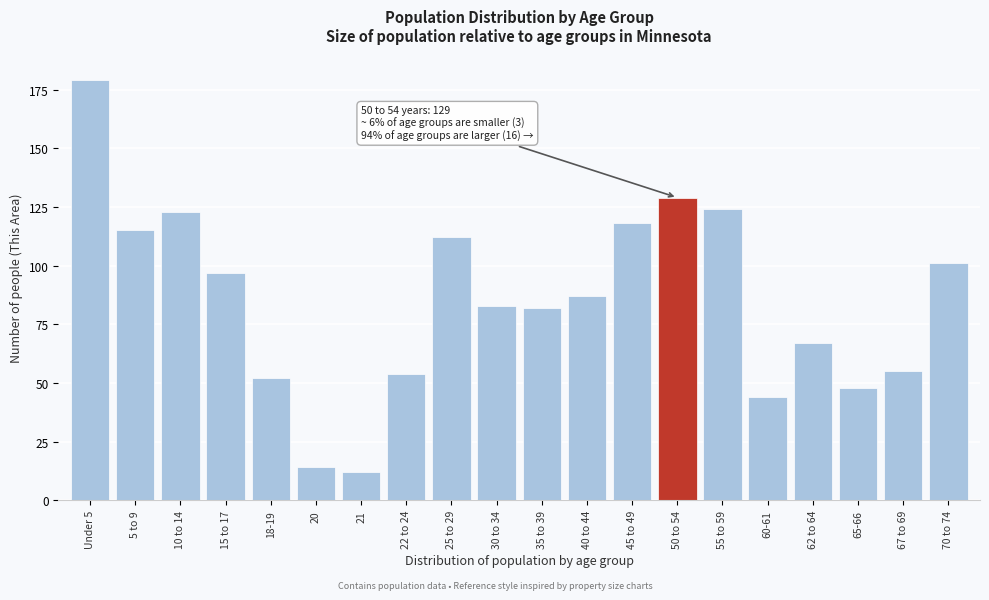

Reading left to right, what are all the values shown in this chart?

Under 5=179	5 to 9=115	10 to 14=123	15 to 17=97	18-19=52	20=14	21=12	22 to 24=54	25 to 29=112	30 to 34=83	35 to 39=82	40 to 44=87	45 to 49=118	50 to 54=129	55 to 59=124	60-61=44	62 to 64=67	65-66=48	67 to 69=55	70 to 74=101